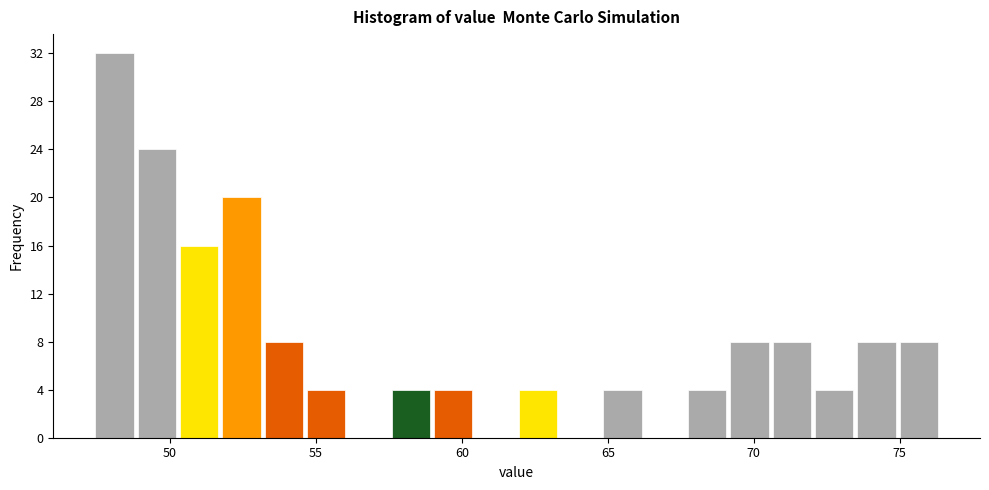

Around what value on the x-axis is the tallest bar? Give the approximate position of its centre, as read against the axis.

48.0